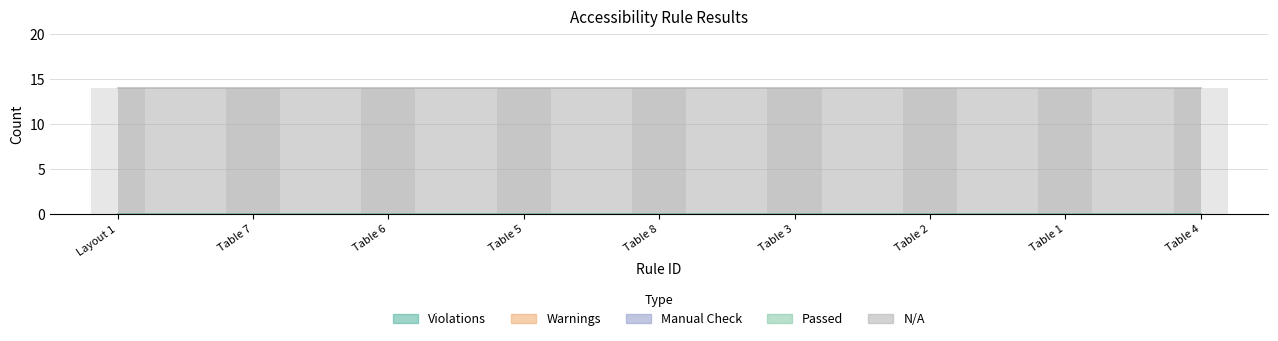

What are all the series names shown in the legend?

Violations, Warnings, Manual Check, Passed, N/A